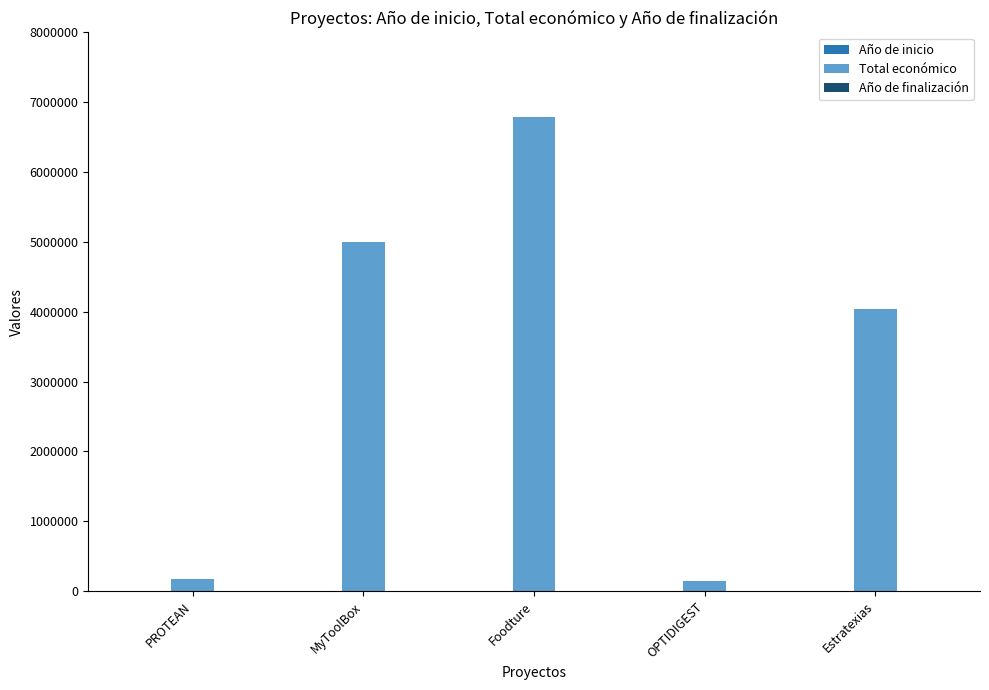

Which series changed the most between PROTEAN and Estratexias?

Total económico